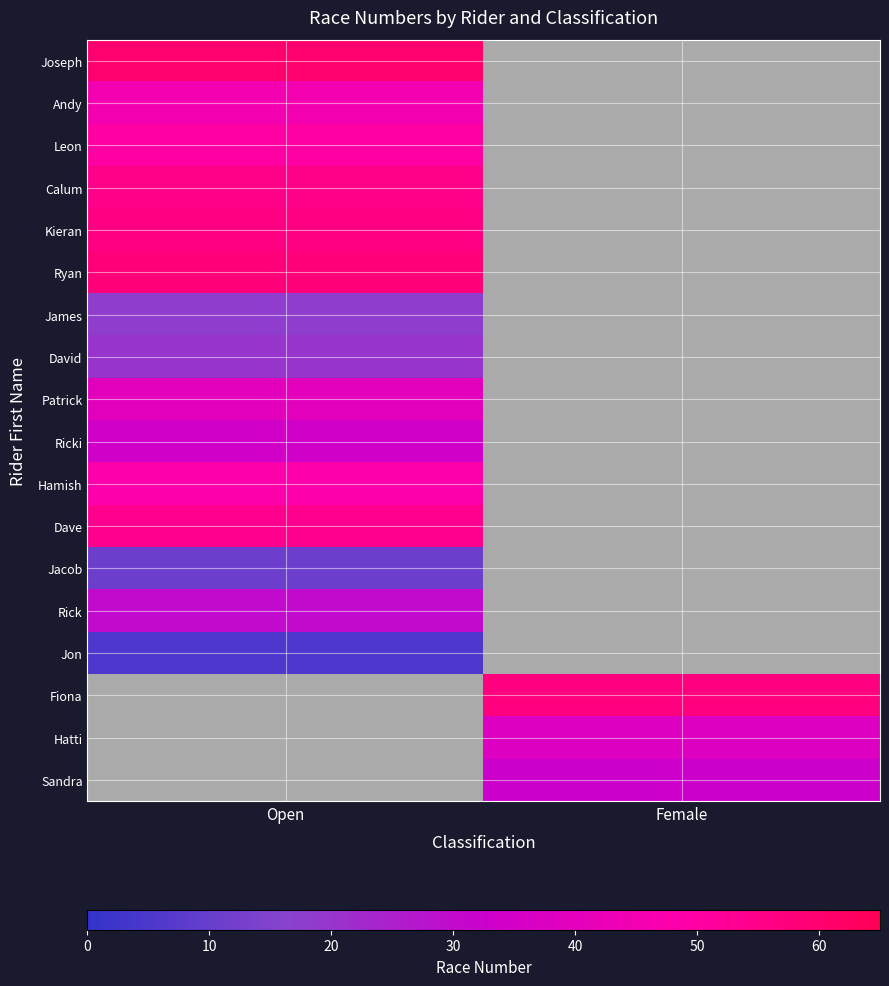

How many data points does each series have?

2